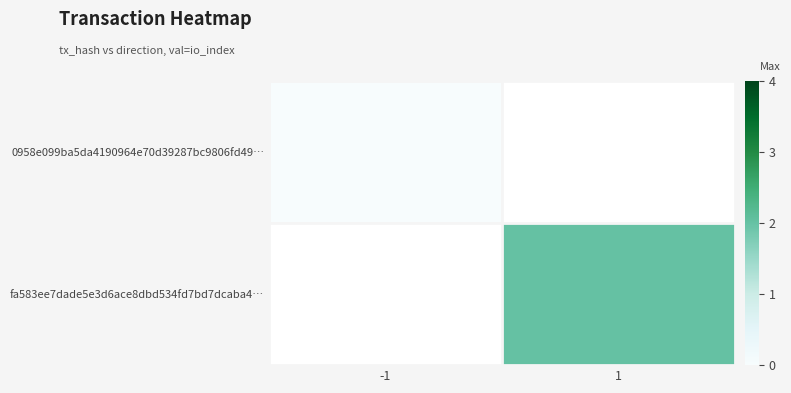

Which label corresponds to the largest value in the chart?

1